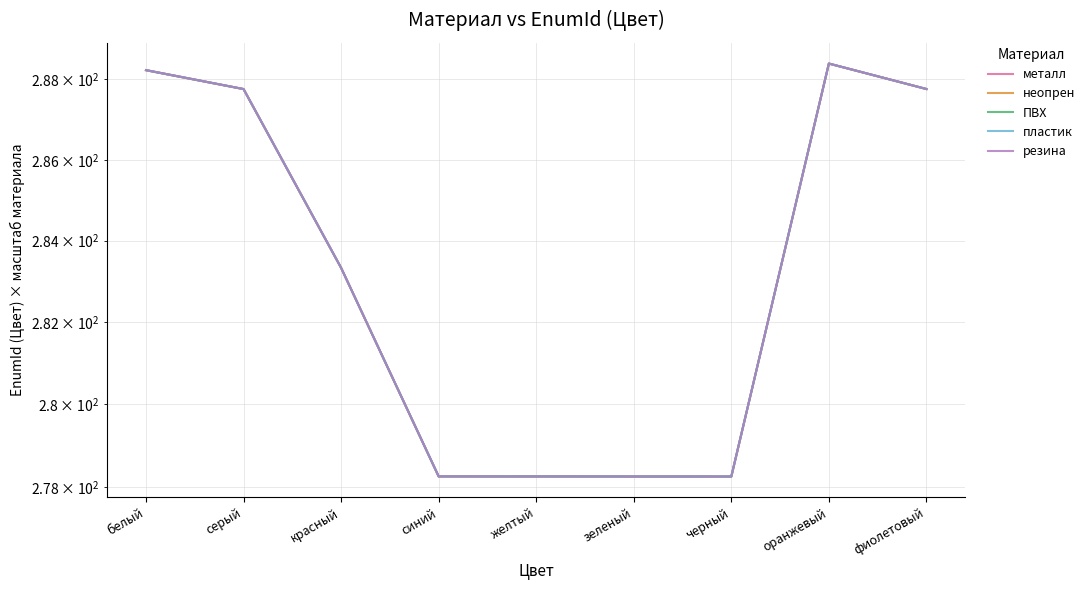

At how many categories does at least one series exceed 279?

5